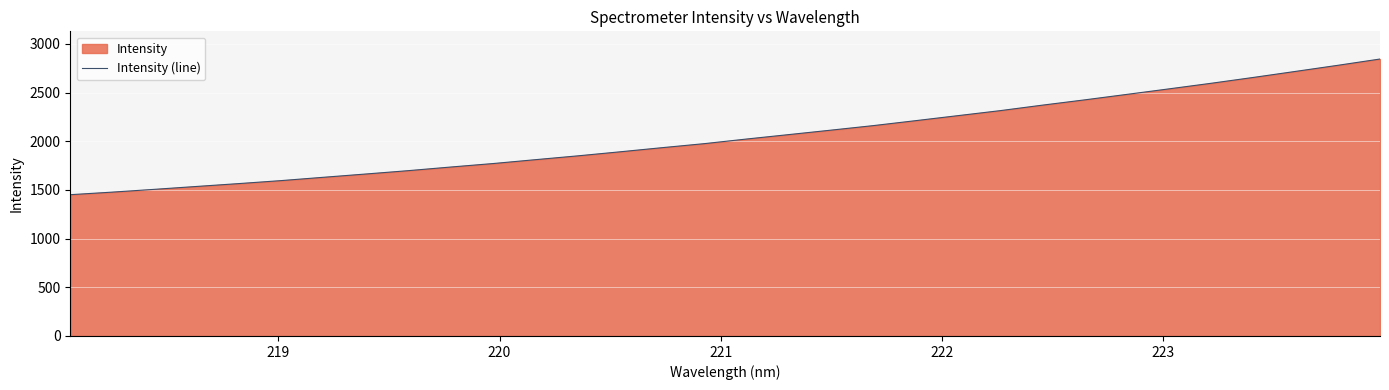

What is the smallest value displayed?

1450.9